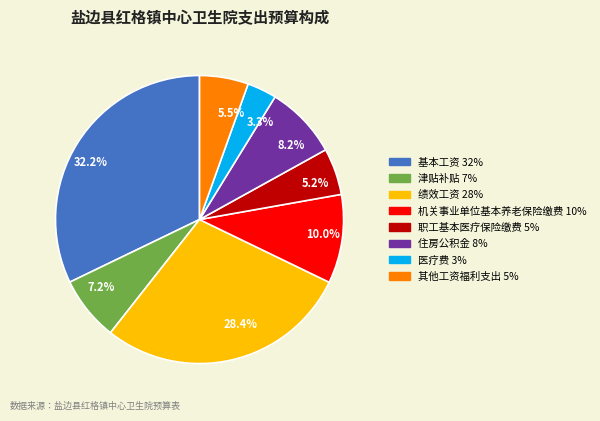

Which category has the biggest portion of the pie?

32.2%